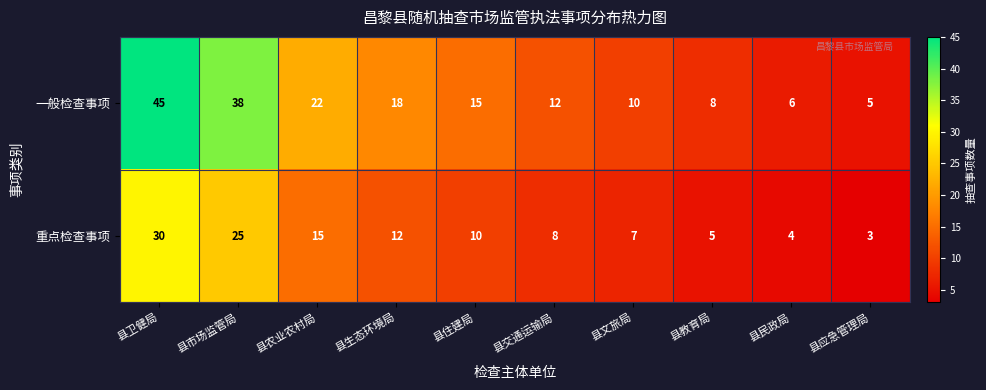

What is the greatest value displayed?

45